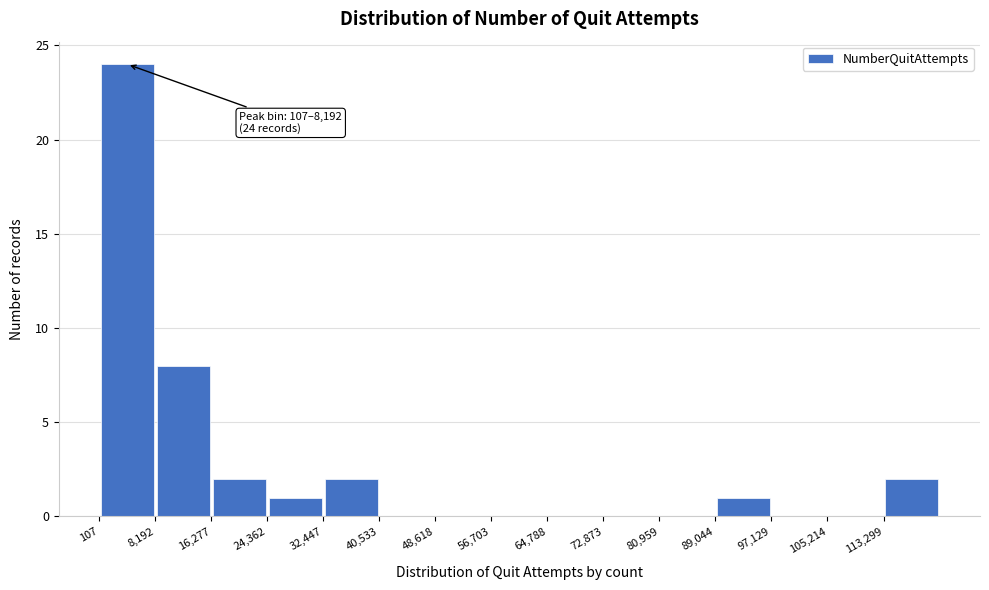

Over which range of the x-axis is the bar tallest?

0 to 8000